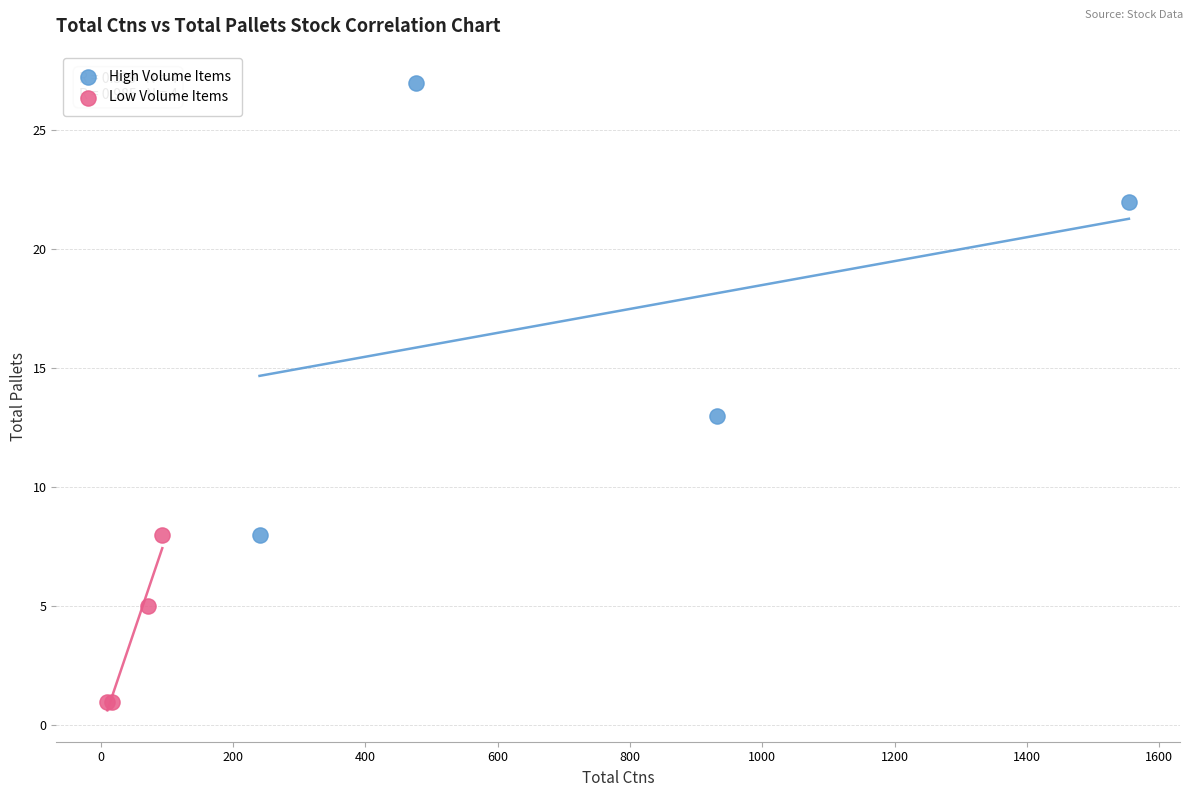

Which series has the widest spread of Y values?

High Volume Items